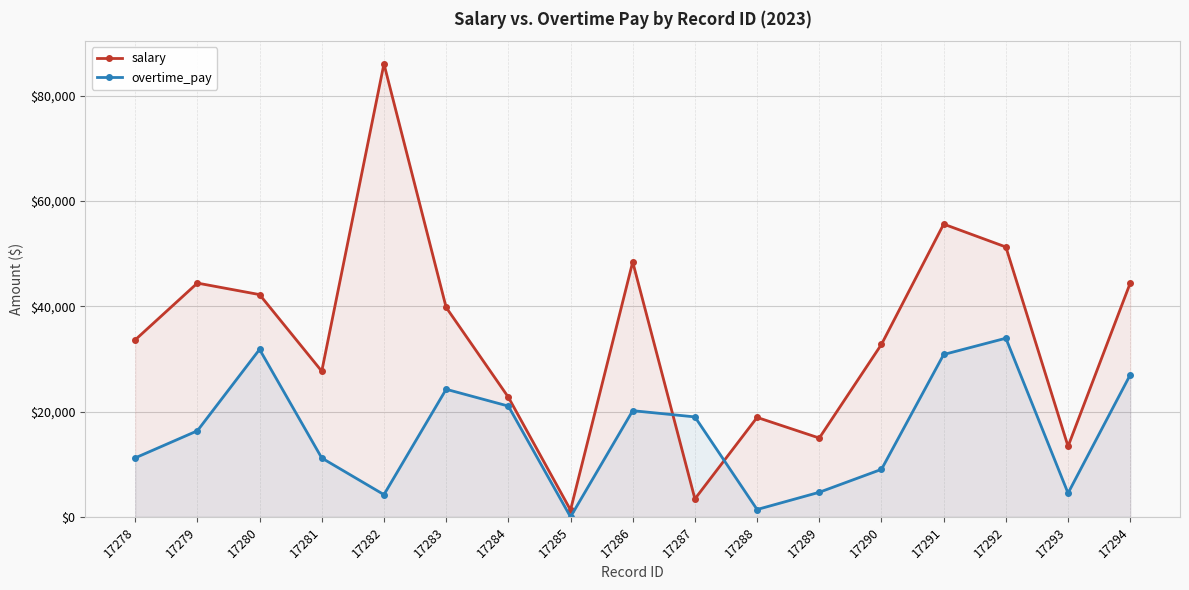

What is the difference between the highest and lowest values at 17290?

23743.6